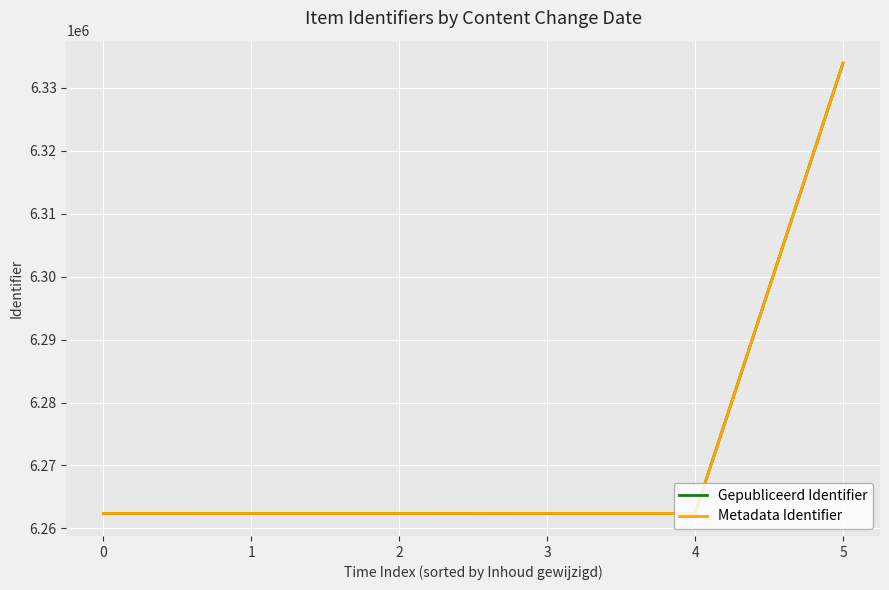

What is the highest value of the Gepubliceerd Identifier series?

6333934